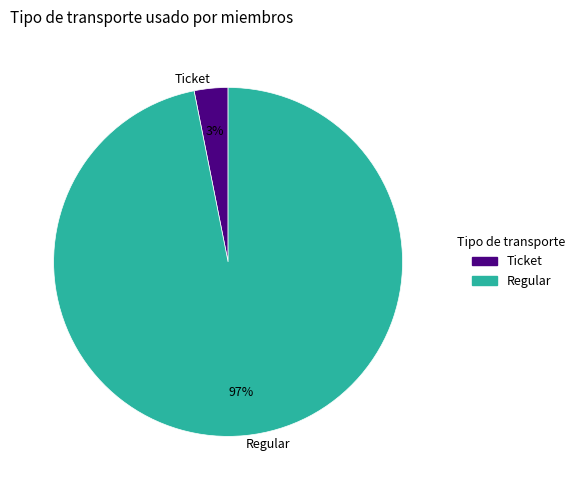

Which slice is the largest?

Regular